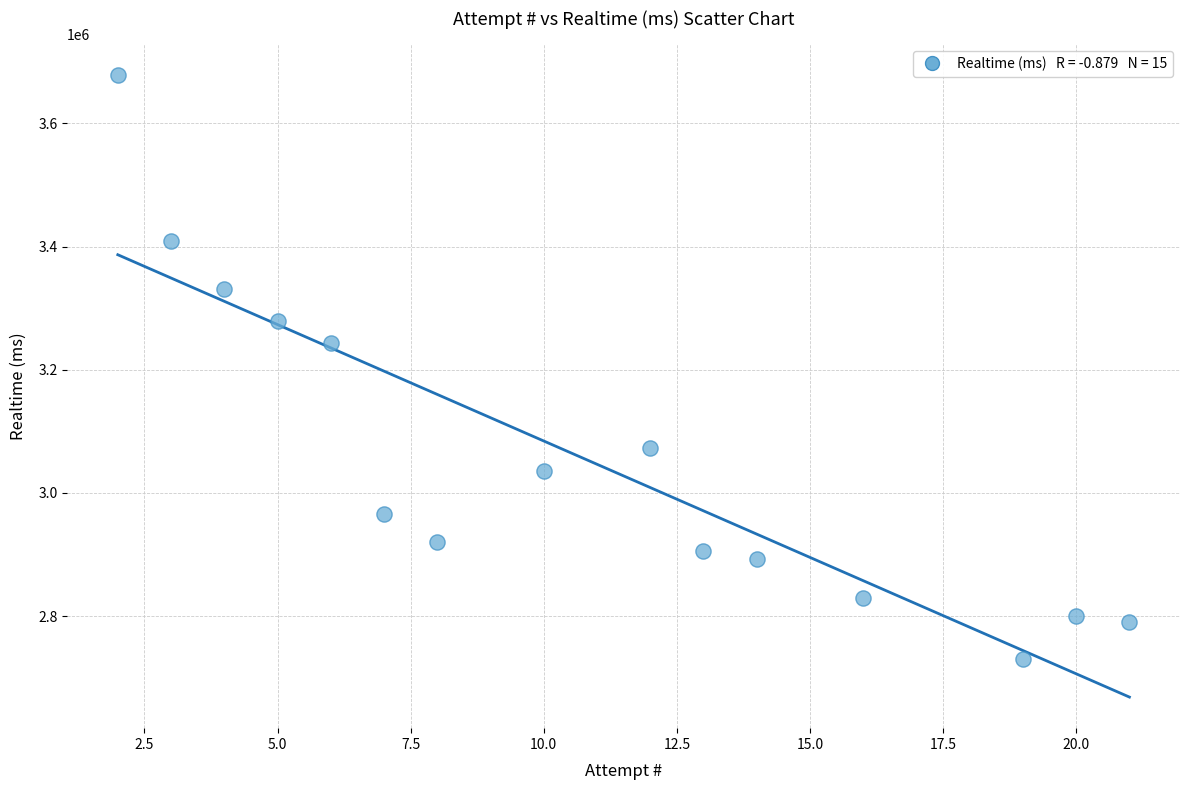

What Y value in the scatter plot is closest to 3204414?

3243859